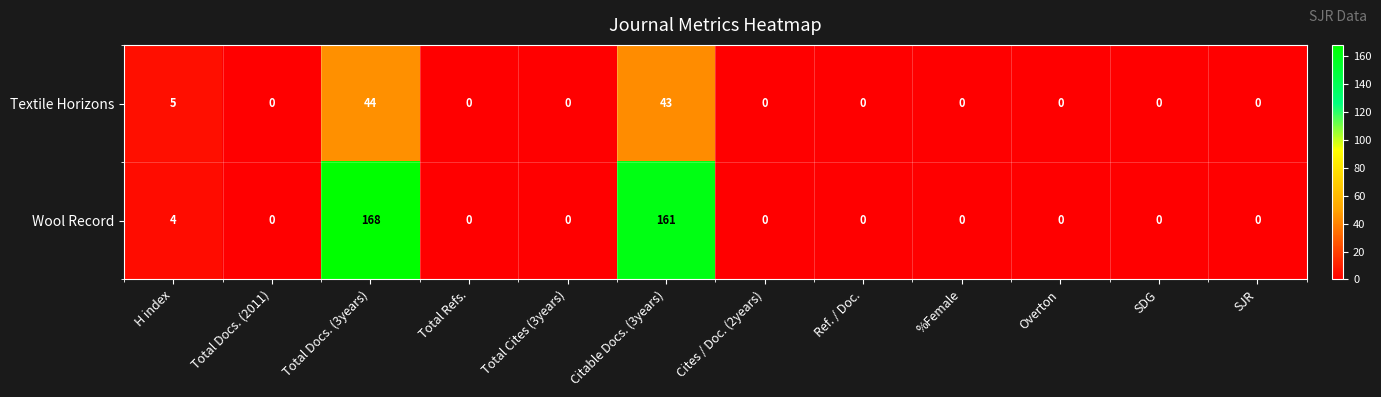

Reading right to left, list all the values displayed in this chart.

Textile Horizons: 0	0	0	0	0	0	43	0	0	44	0	5
Wool Record: 0	0	0	0	0	0	161	0	0	168	0	4